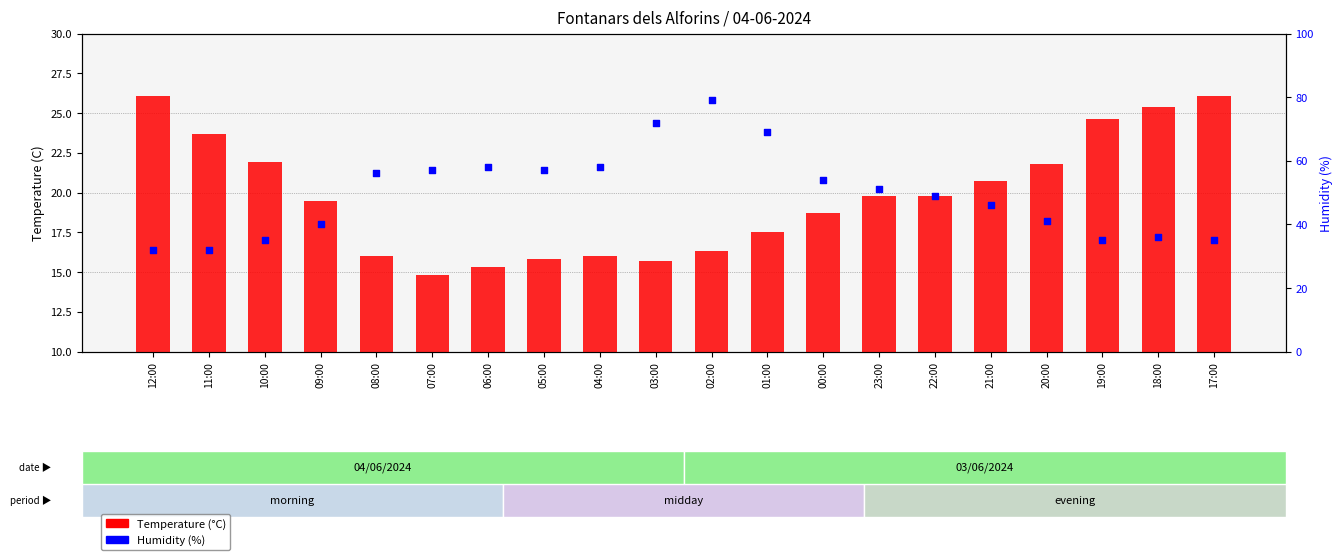

Which series reaches the maximum Y coordinate?

Humidity (%)